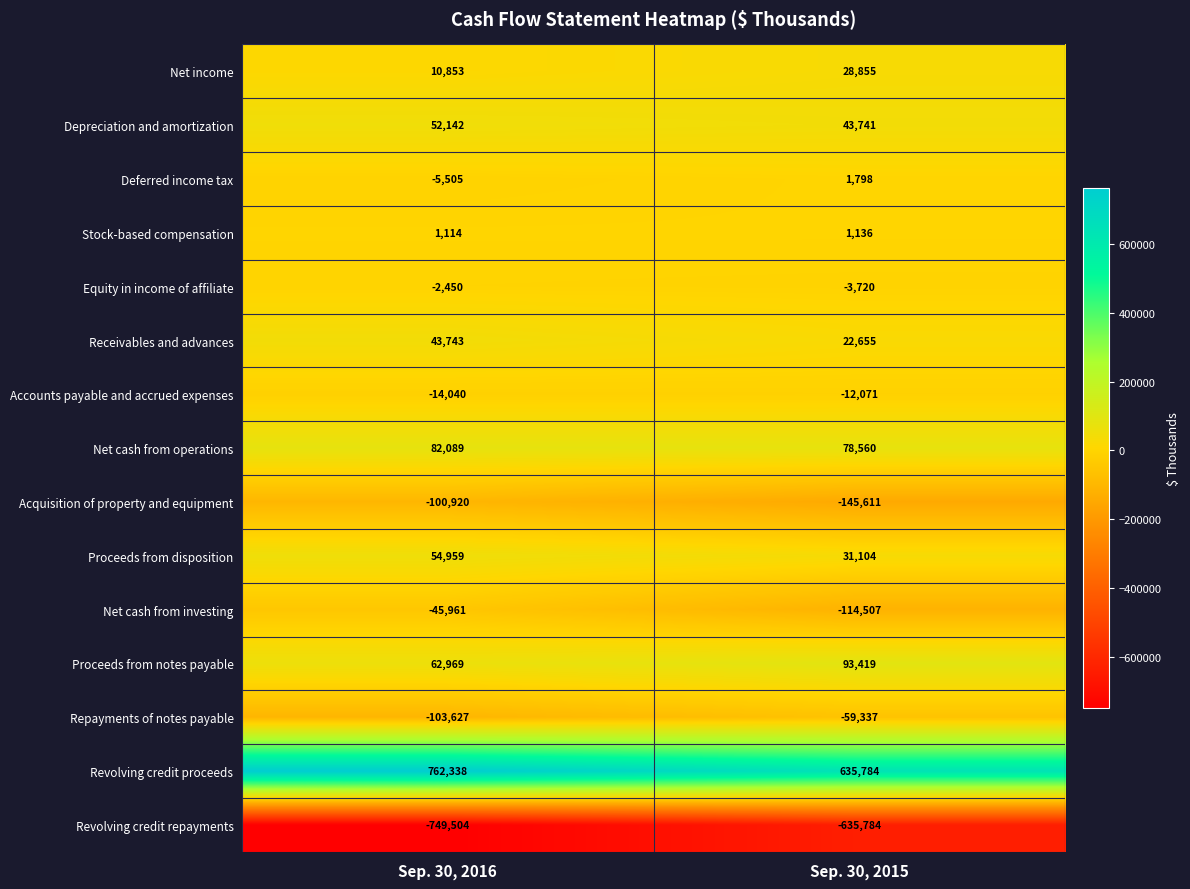

Which category has the highest value across all series?

Sep. 30, 2016